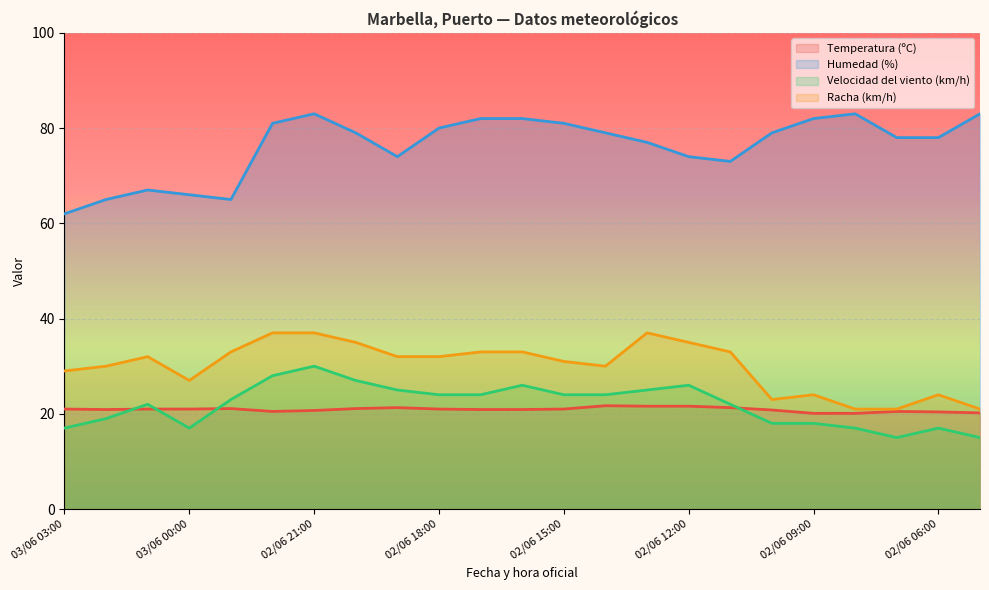

True or false: Velocidad del viento (km/h) and Racha (km/h) intersect in this chart.

False